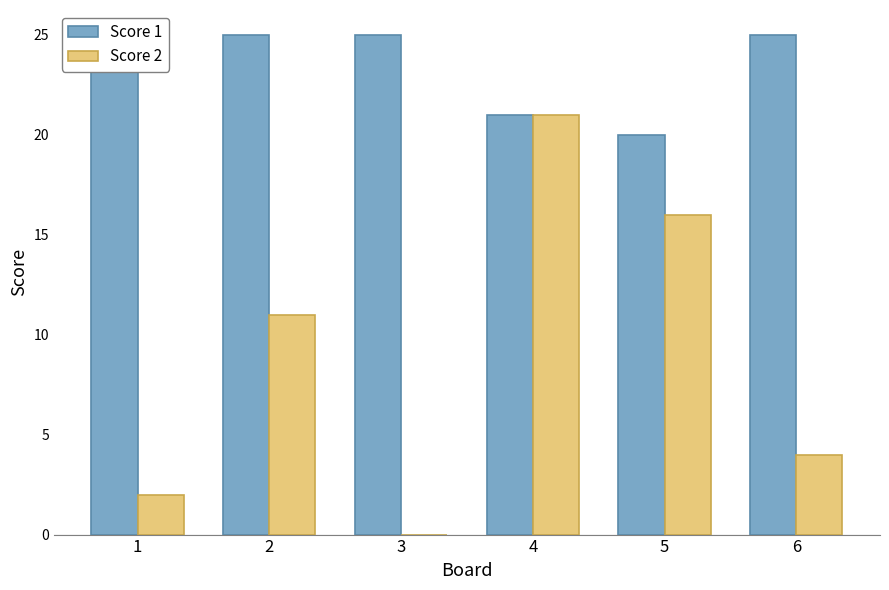

Count the Score 1 values in the range 21 to 25.

5